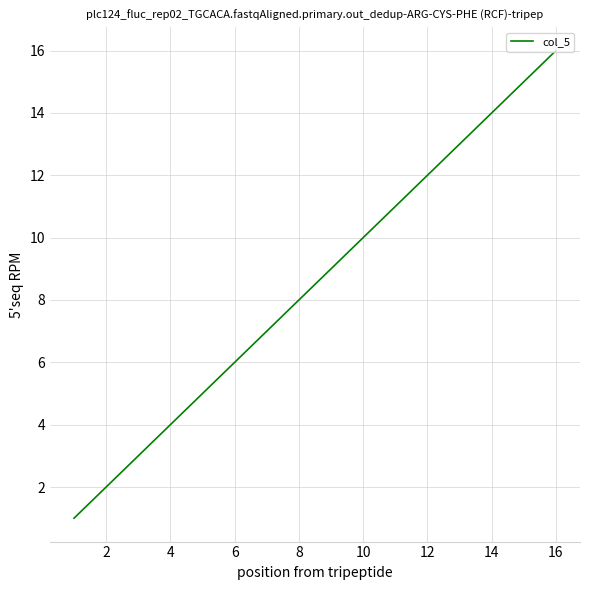

What is the maximum value shown in the chart?

16